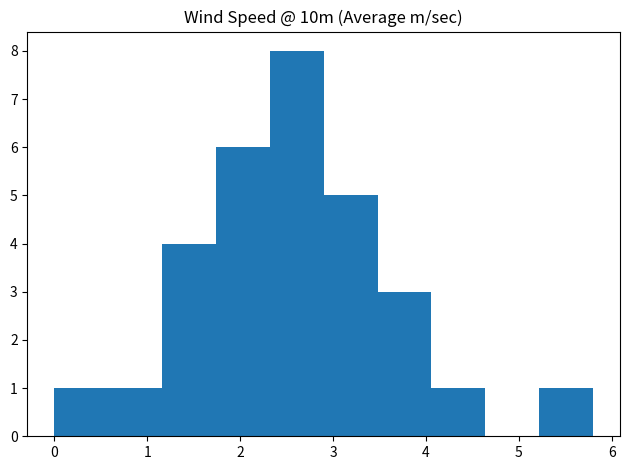

Which range on the x-axis has the tallest bar?

2.32 to 2.90